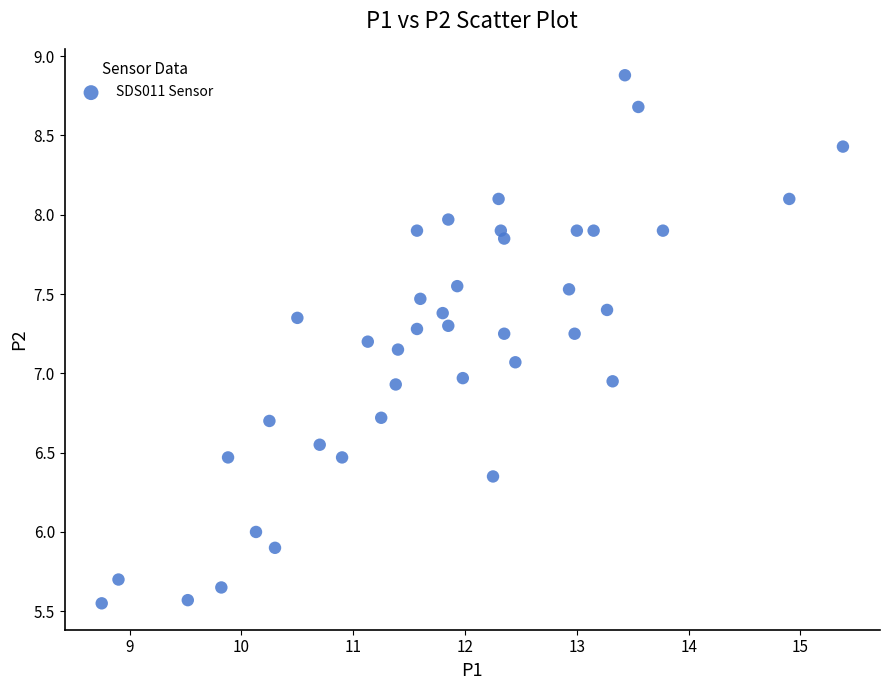

What is the range of Y values (max minus min)?

3.3